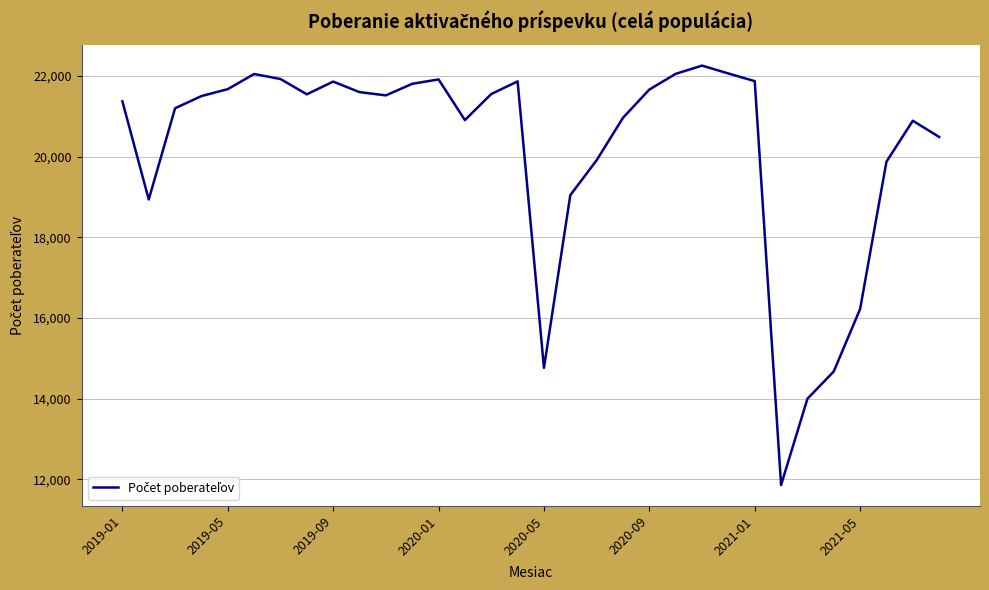

What is the difference between the maximum and minimum values?

10391